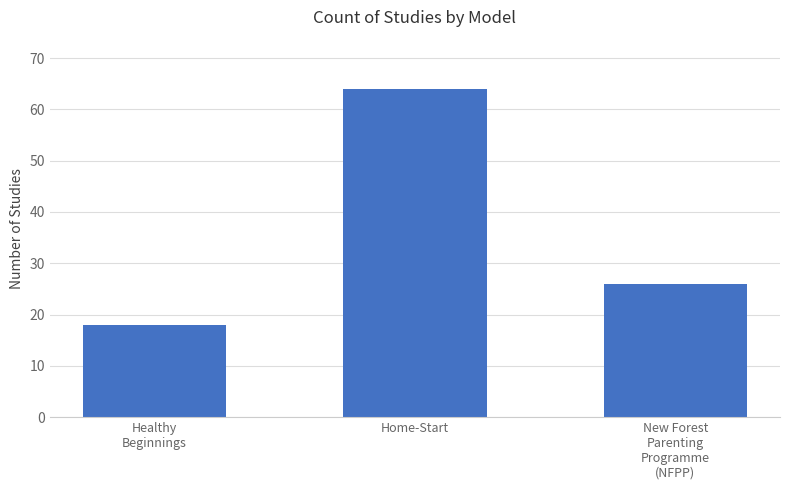

Which label corresponds to the smallest value in the chart?

Healthy
Beginnings